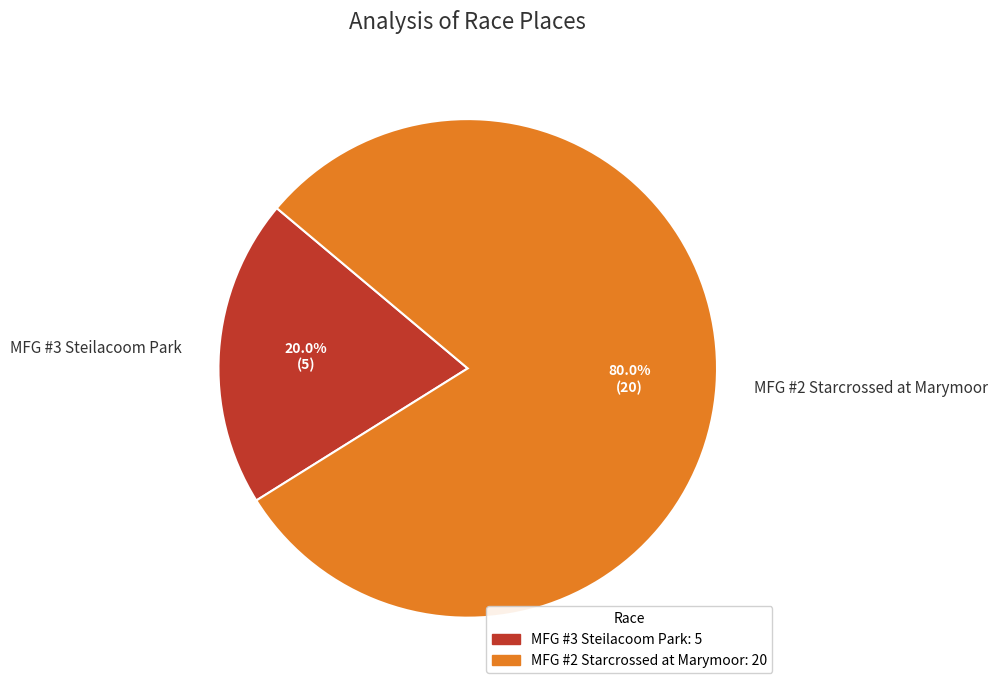

What is the majority slice?

MFG #2 Starcrossed at Marymoor